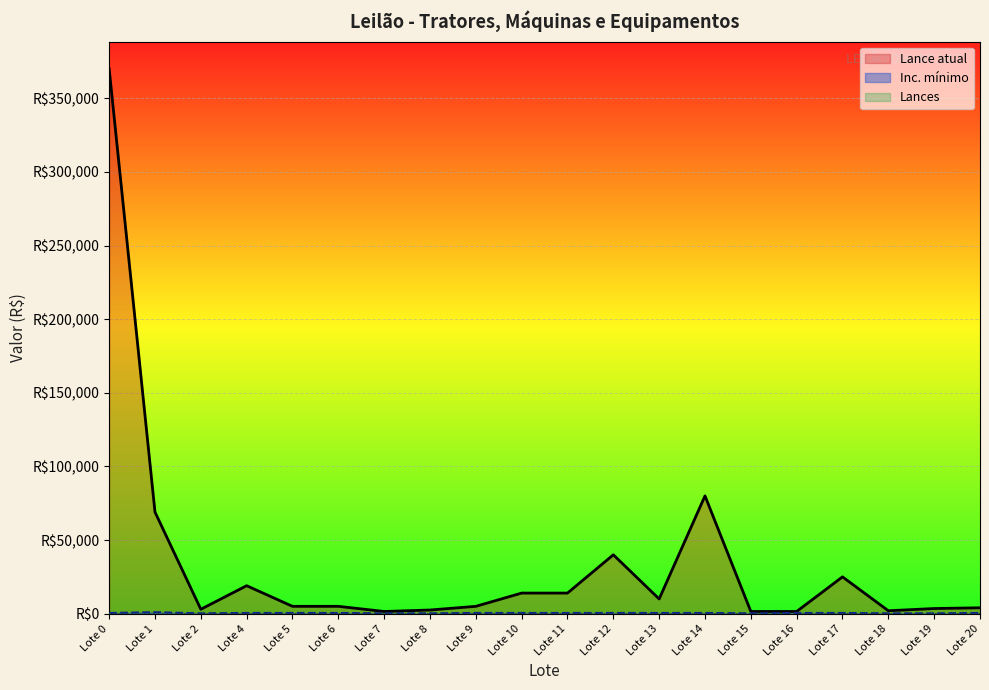

What is the sum of all Lance atual values?

675500